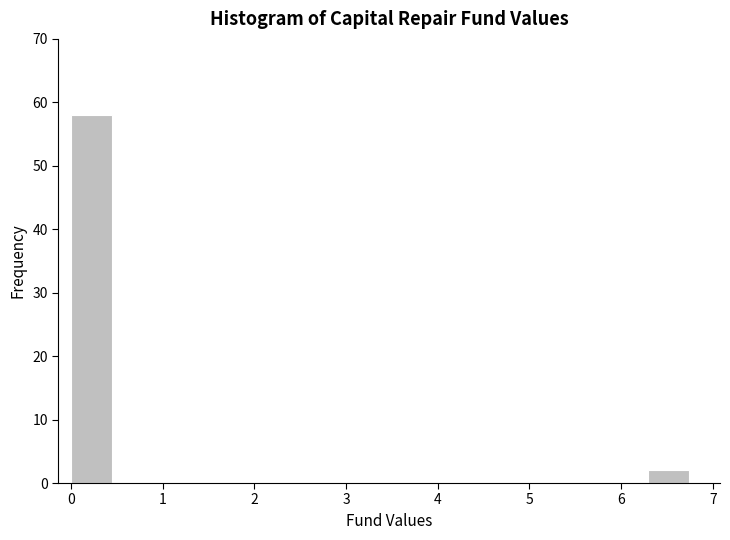

How tall is the bar that spans 0.0 to 0.4 on the x-axis? Neither the bar edges nor the heights are printed on the chart, so give them approximately, as read against the axes.

58